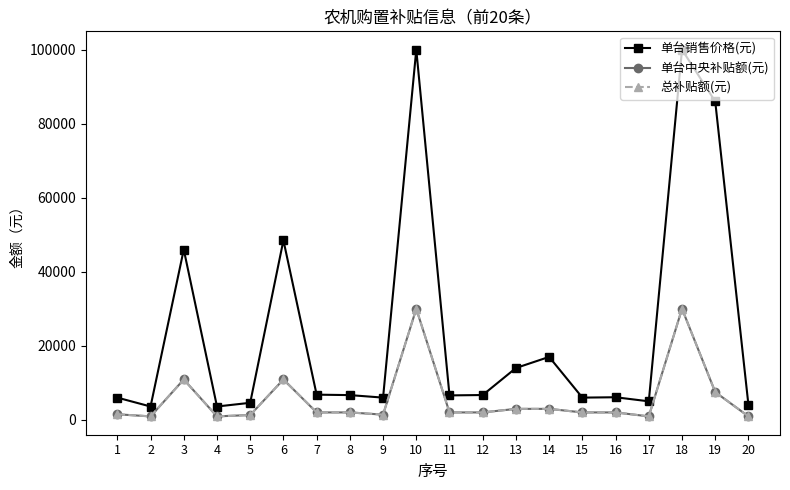

What is the difference between the second highest and second lowest values in the 单台中央补贴额(元) series?

29070